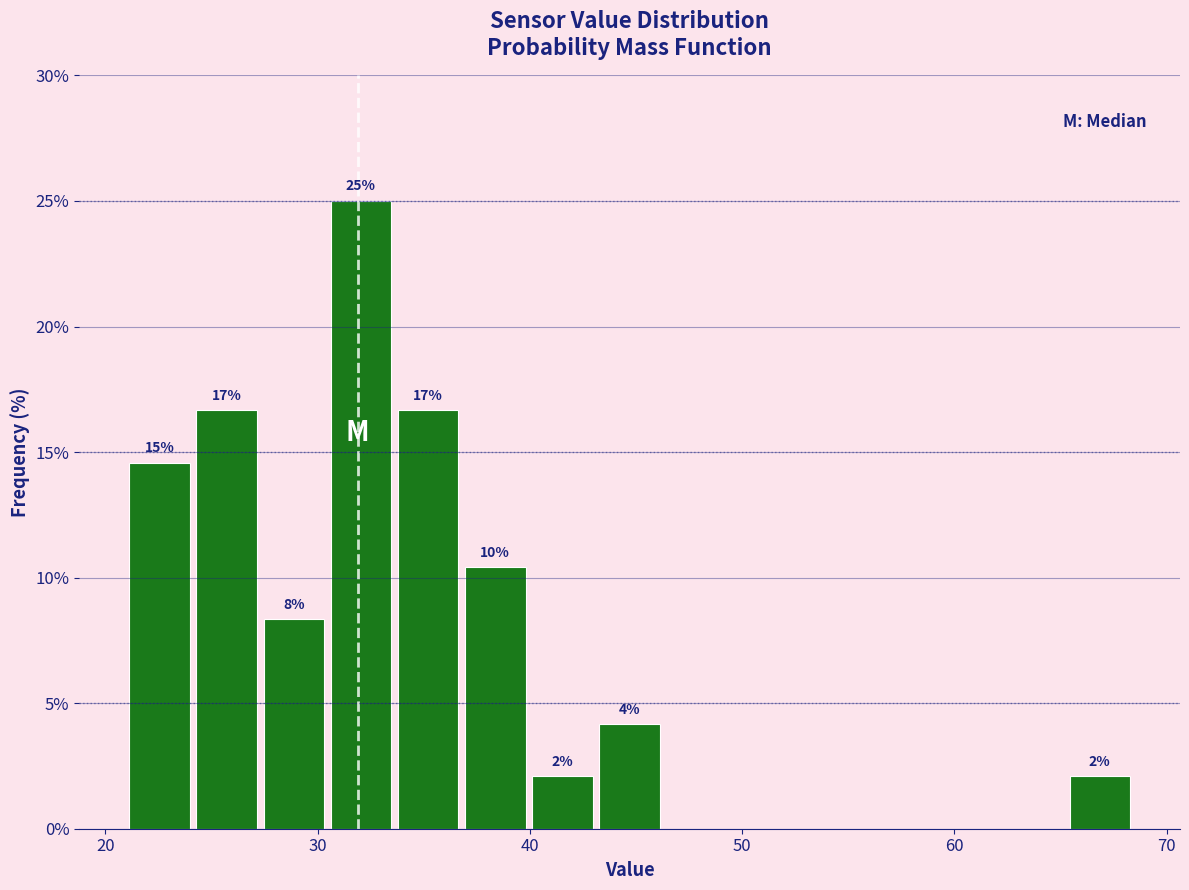

Around what value on the x-axis is the tallest bar? Give the approximate position of its centre, as read against the axis.

32